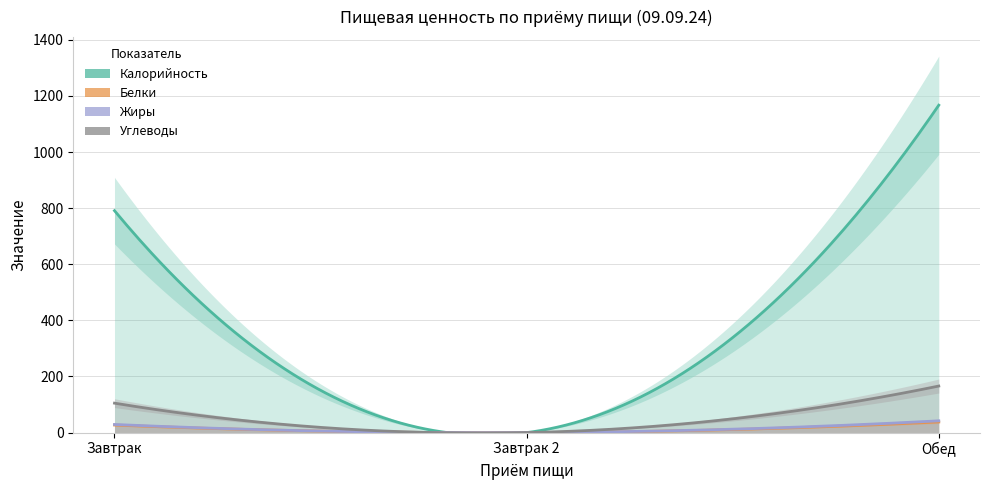

At which category is the sum across all series the highest?

Обед